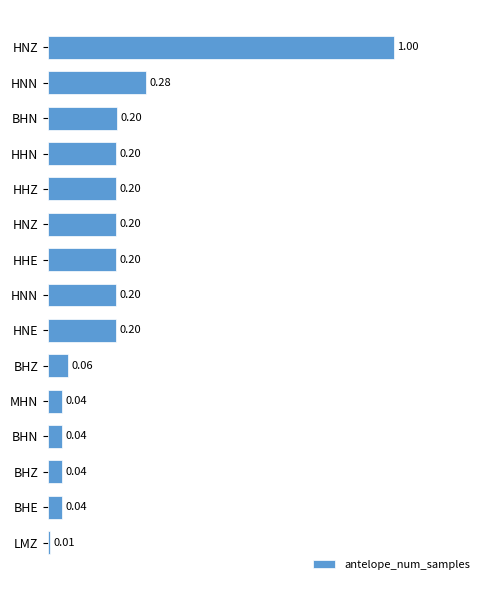

Rank the categories by value from lowest to highest.

14, 13, 12, 11, 10, 9, 8, 7, 6, 5, 4, 3, 2, 1, 0